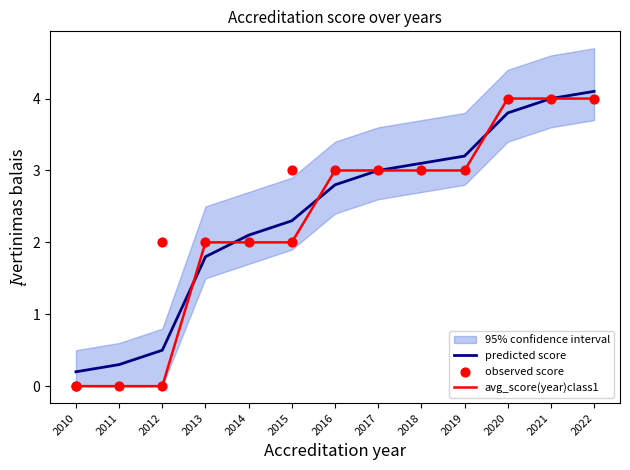

Is the value of avg_score at 2017 greater than the value of predicted at 2013?

Yes